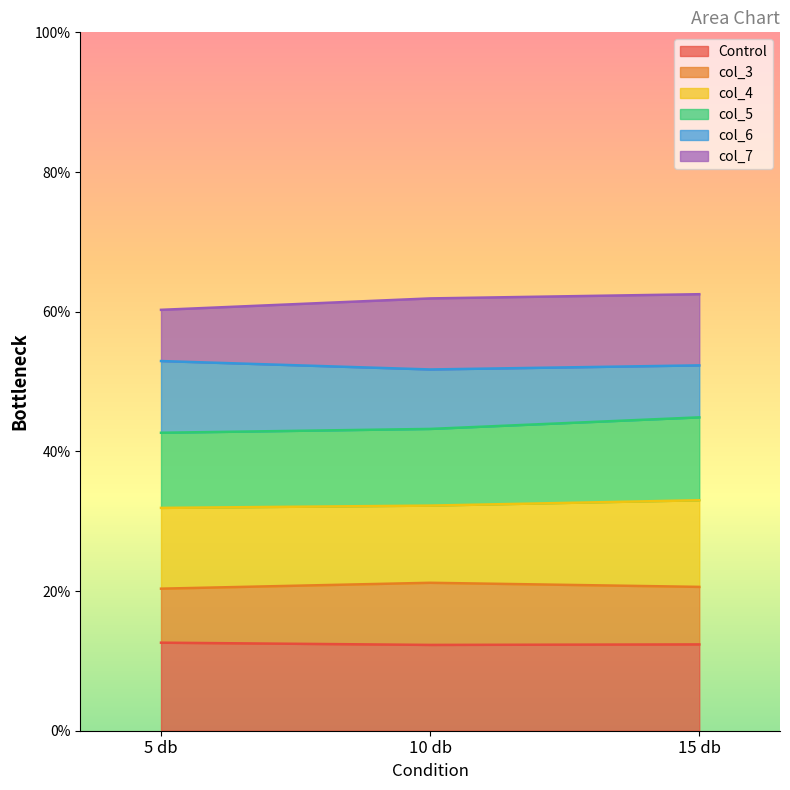

Does the chart have visible grid lines?

No